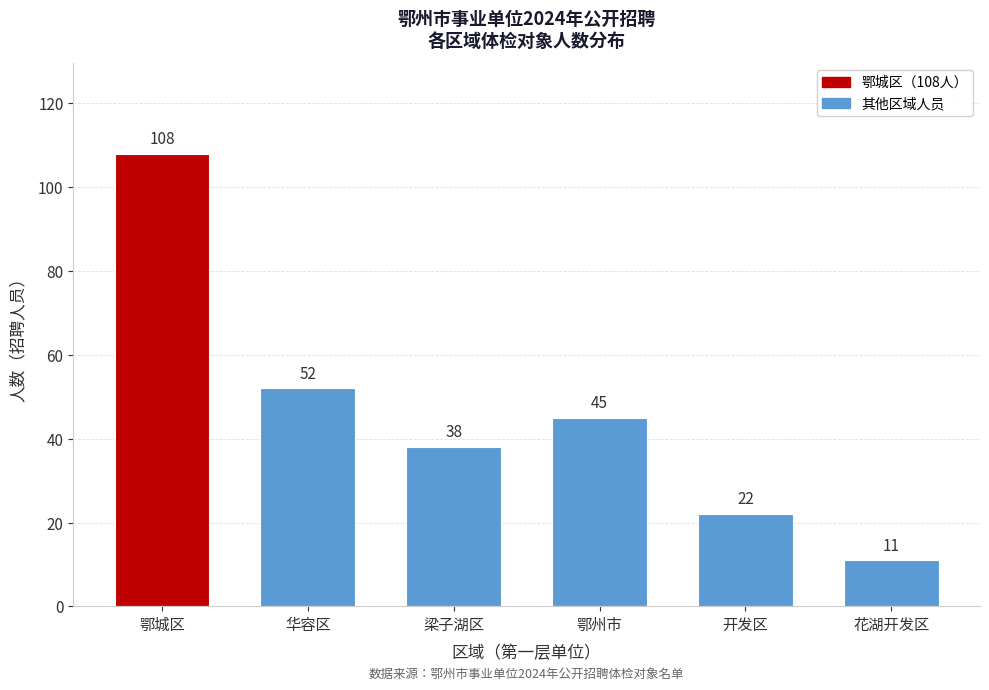

Reading left to right, extract all data points from this chart.

108	52	38	45	22	11